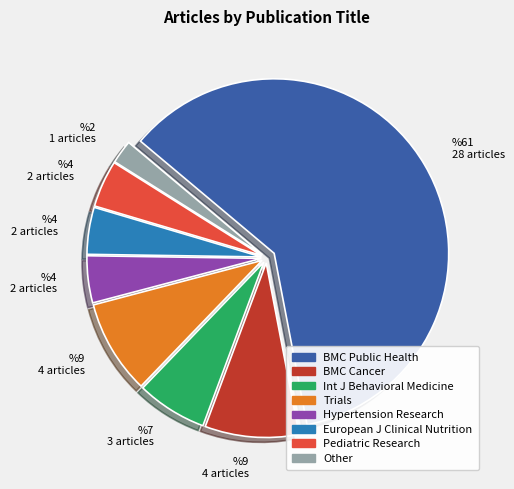

Is there a majority slice in this chart?

Yes